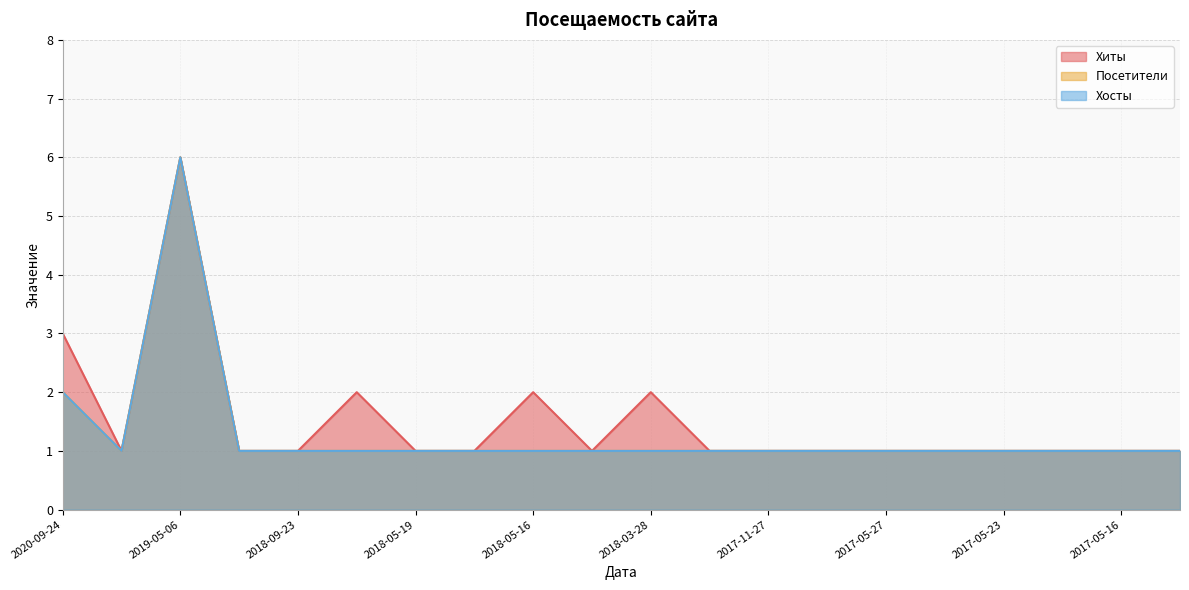

At 2017-05-23, list the series in order from largest to smallest.

Хиты, Посетители, Хосты